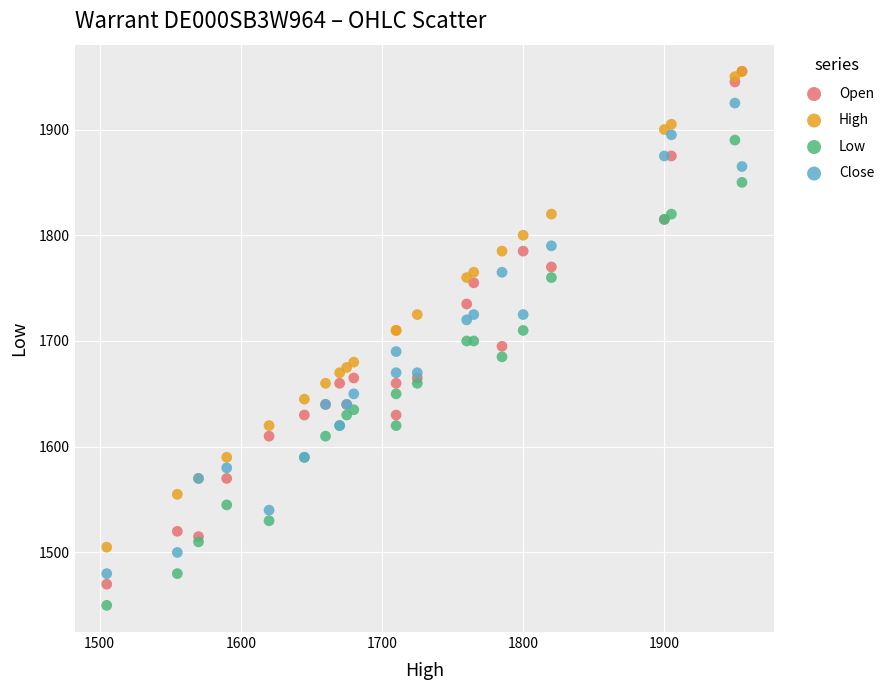

What are all the series names shown in the legend?

Open, High, Low, Close